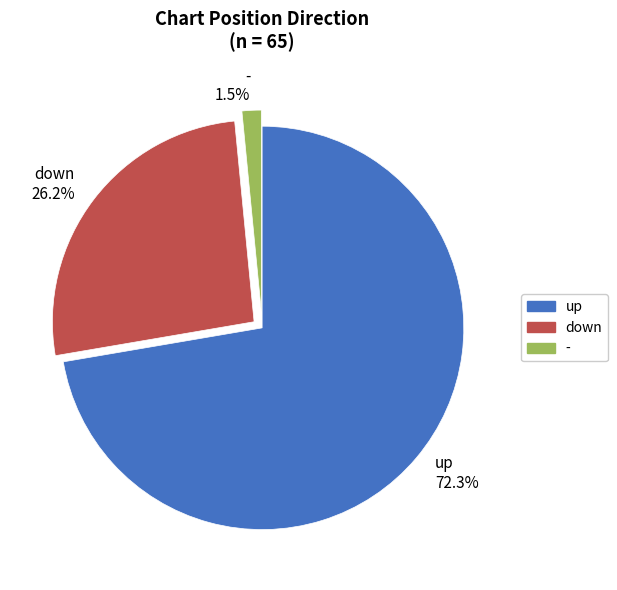

What is the ratio of the value at up to the value at down?

2.8